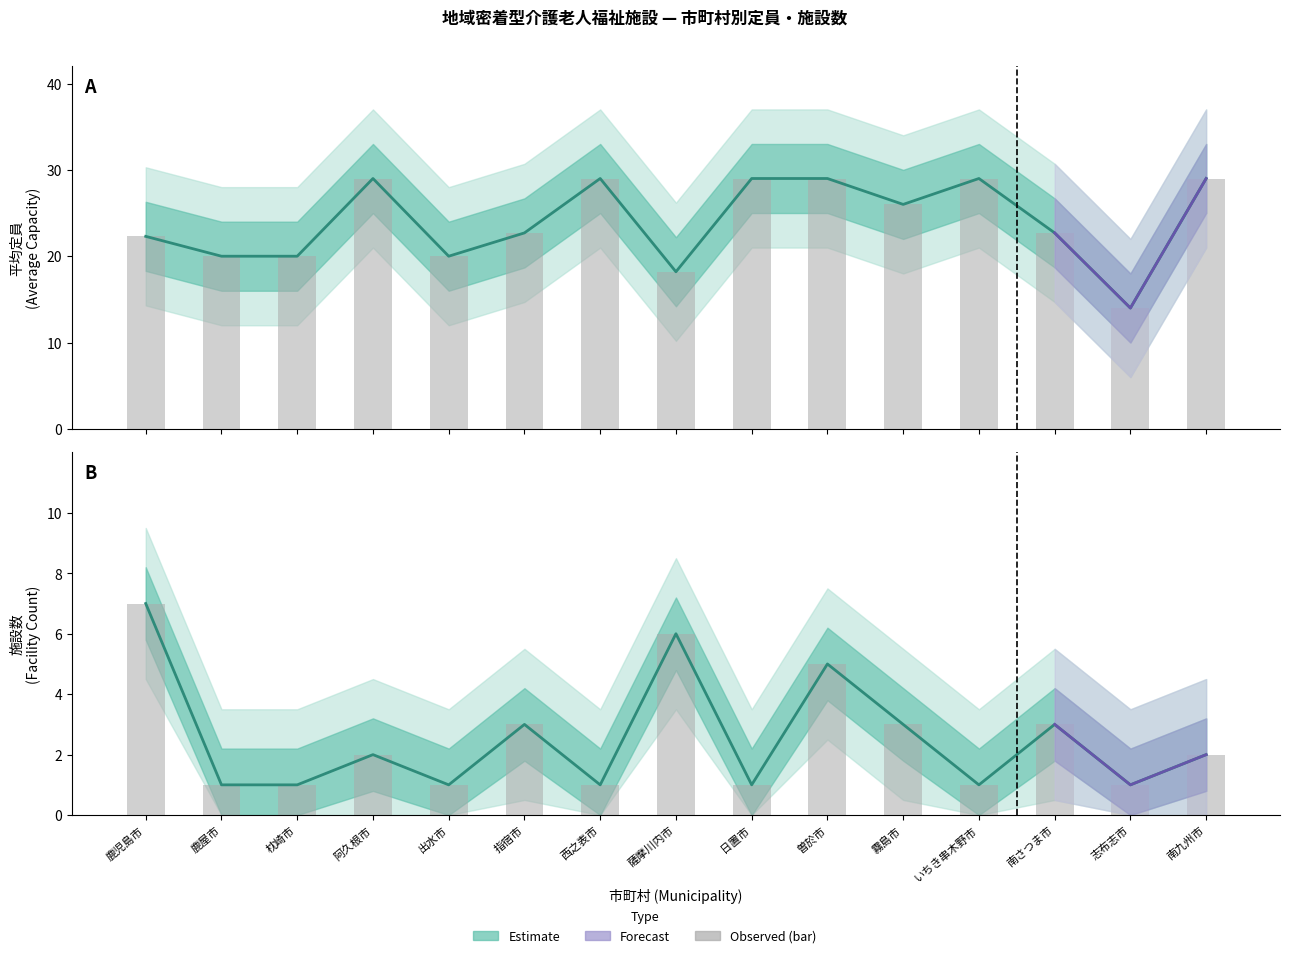

What is the label of the 4th bar from the right?

いちき串木野市